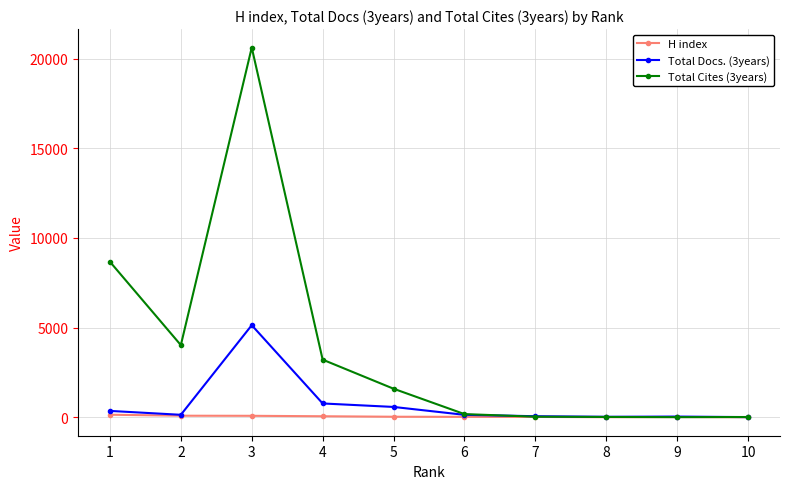

What is the value of the Total Cites (3years) point at the 5th from the left?

1597